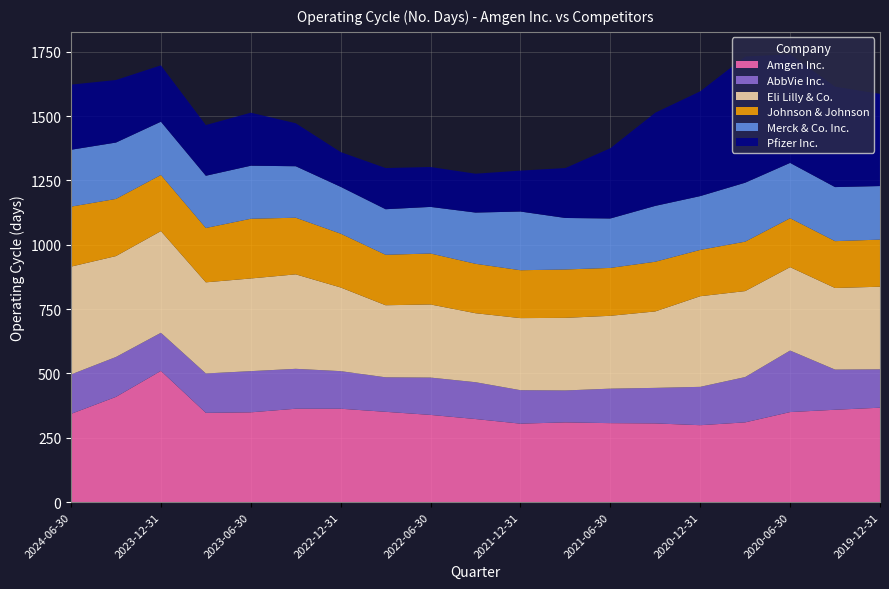

Reading left to right, list all the values displayed in this chart.

Amgen Inc.: 2024-06-30=343	2024-03-31=409	2023-12-31=510	2023-09-30=347	2023-06-30=349	2023-03-31=363	2022-12-31=363	2022-09-30=351	2022-06-30=339	2022-03-31=323	2021-12-31=305	2021-09-30=310	2021-06-30=307	2021-03-31=306	2020-12-31=299	2020-09-30=310	2020-06-30=350	2020-03-31=359	2019-12-31=367
AbbVie Inc.: 2024-06-30=153	2024-03-31=155	2023-12-31=148	2023-09-30=153	2023-06-30=160	2023-03-31=155	2022-12-31=146	2022-09-30=134	2022-06-30=145	2022-03-31=143	2021-12-31=130	2021-09-30=124	2021-06-30=134	2021-03-31=138	2020-12-31=149	2020-09-30=176	2020-06-30=239	2020-03-31=156	2019-12-31=149
Eli Lilly & Co.: 2024-06-30=419	2024-03-31=392	2023-12-31=395	2023-09-30=354	2023-06-30=360	2023-03-31=367	2022-12-31=325	2022-09-30=280	2022-06-30=284	2022-03-31=268	2021-12-31=280	2021-09-30=282	2021-06-30=283	2021-03-31=297	2020-12-31=352	2020-09-30=334	2020-06-30=324	2020-03-31=317	2019-12-31=321
Johnson & Johnson: 2024-06-30=233	2024-03-31=222	2023-12-31=218	2023-09-30=211	2023-06-30=232	2023-03-31=220	2022-12-31=209	2022-09-30=196	2022-06-30=198	2022-03-31=192	2021-12-31=186	2021-09-30=188	2021-06-30=186	2021-03-31=193	2020-12-31=180	2020-09-30=192	2020-06-30=190	2020-03-31=182	2019-12-31=183
Merck & Co. Inc.: 2024-06-30=221	2024-03-31=219	2023-12-31=207	2023-09-30=203	2023-06-30=206	2023-03-31=200	2022-12-31=182	2022-09-30=177	2022-06-30=181	2022-03-31=199	2021-12-31=228	2021-09-30=200	2021-06-30=192	2021-03-31=217	2020-12-31=209	2020-09-30=229	2020-06-30=215	2020-03-31=210	2019-12-31=208
Pfizer Inc.: 2024-06-30=253	2024-03-31=243	2023-12-31=219	2023-09-30=197	2023-06-30=206	2023-03-31=167	2022-12-31=135	2022-09-30=160	2022-06-30=155	2022-03-31=151	2021-12-31=159	2021-09-30=194	2021-06-30=273	2021-03-31=362	2020-12-31=407	2020-09-30=490	2020-06-30=422	2020-03-31=390	2019-12-31=358